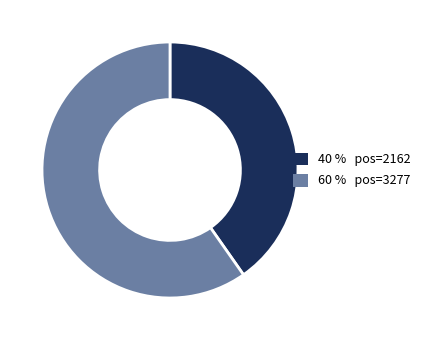

True or false: 40 % pos=2162 accounts for 40% of the total.

True